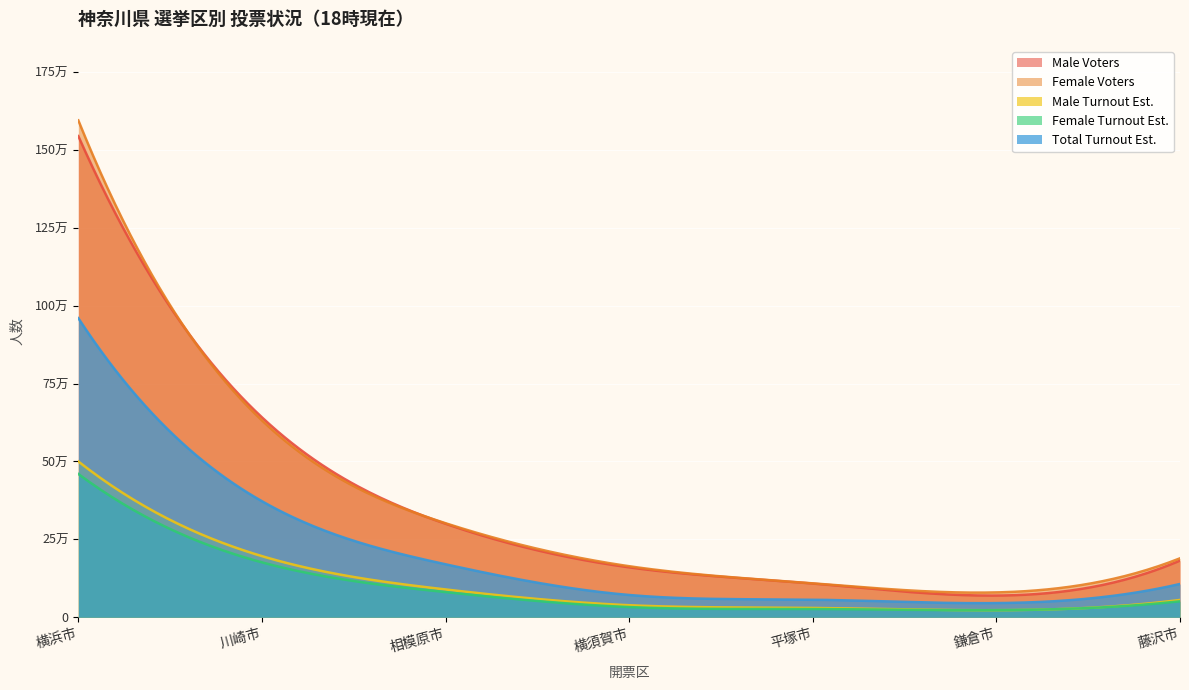

At which category is the sum across all series the highest?

横浜市